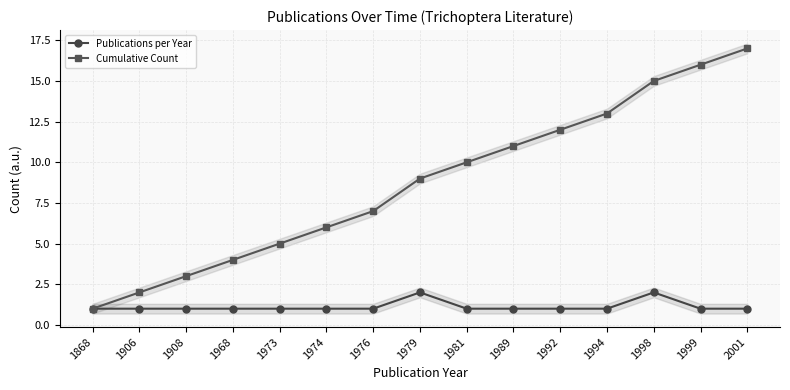

Which series has the largest total across all categories?

Cumulative Count